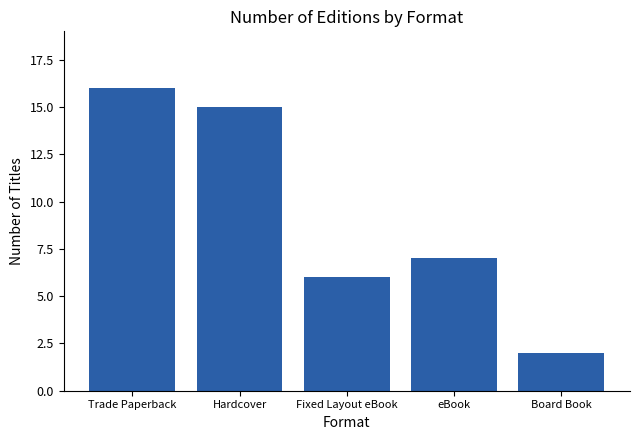

What is the value of the 3rd bar from the left?

6